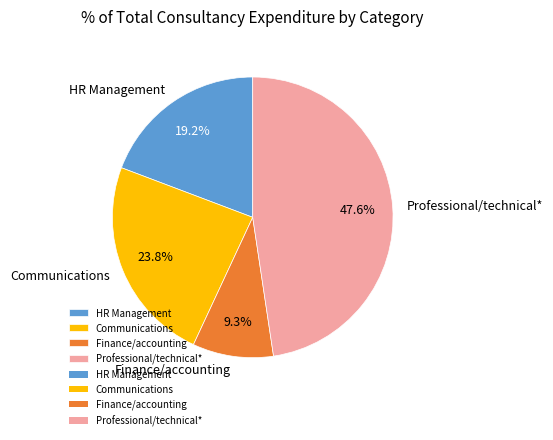

Which category has the smallest portion of the pie?

Finance/accounting